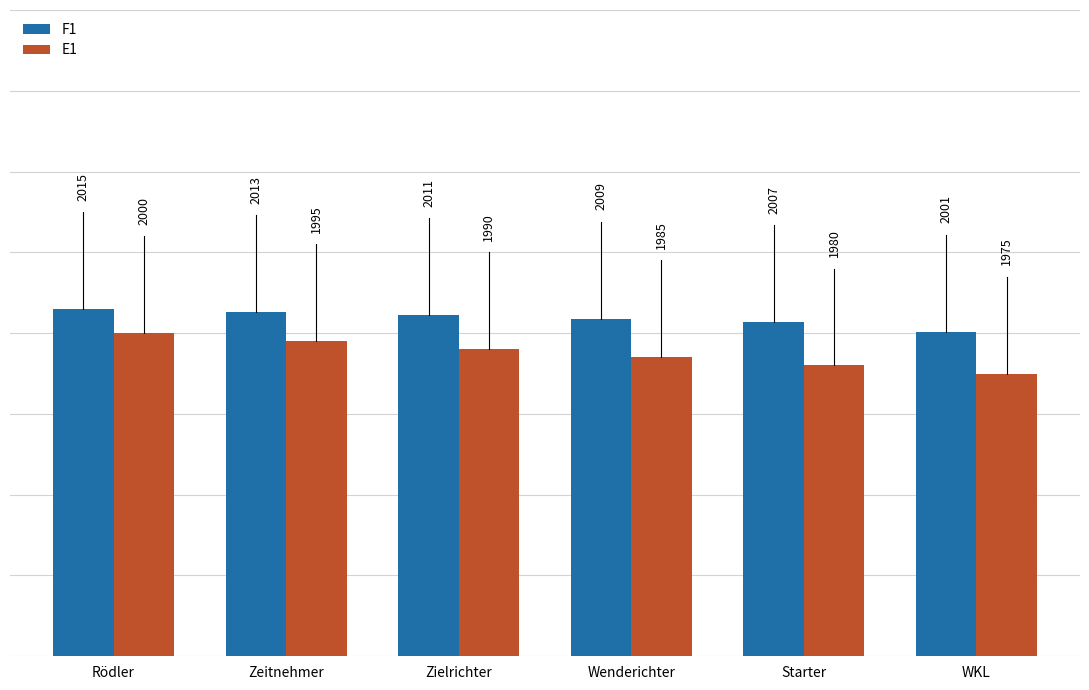

Are the bars horizontal?

No